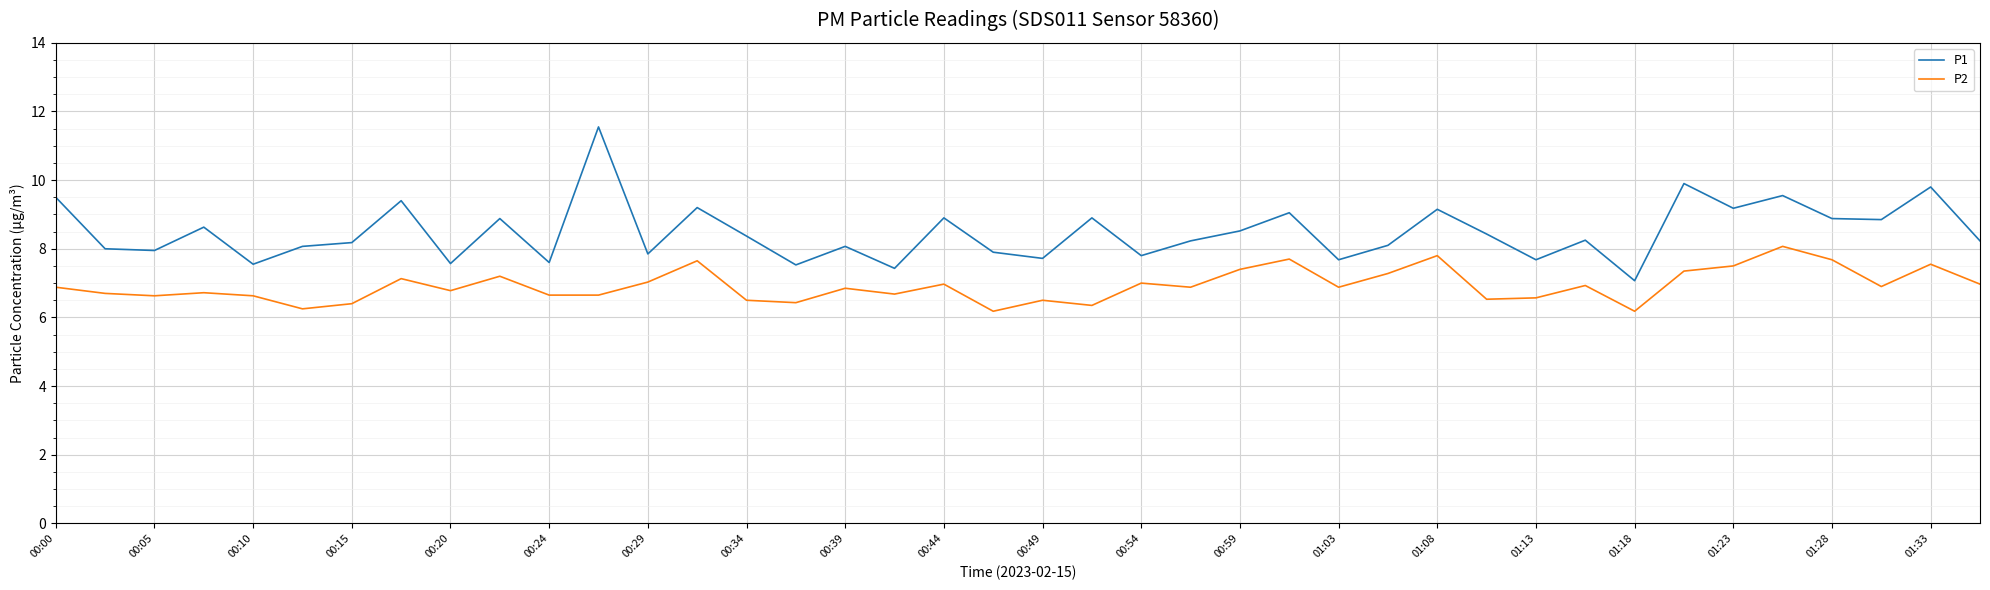

Which series has the largest range (max minus min)?

P1